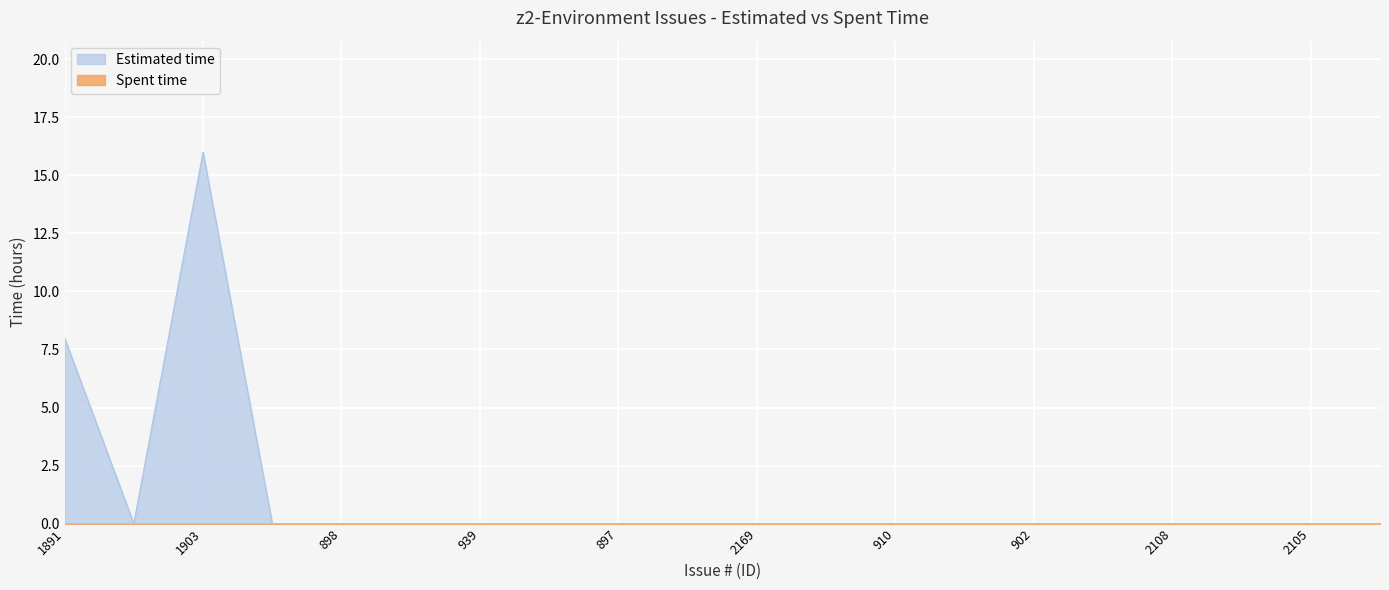

How many points are higher than both their immediate neighbors (excluding endpoints)?

1